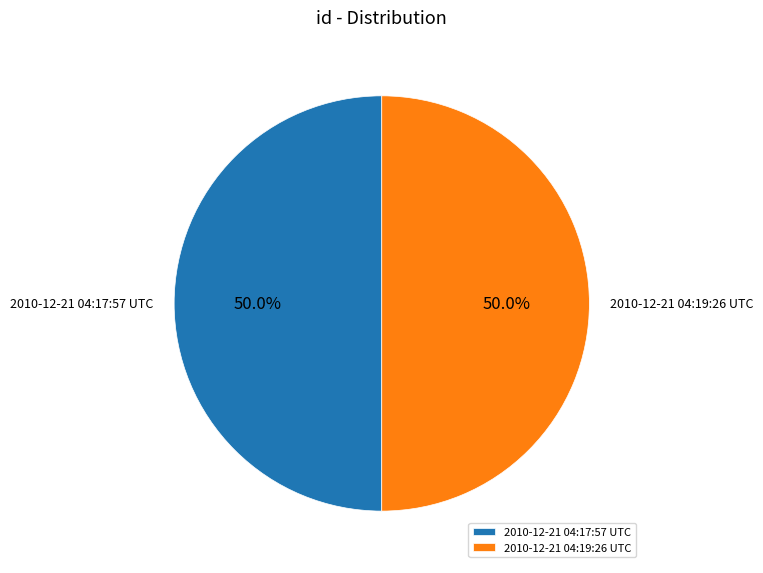

How many segments does this pie chart have?

2